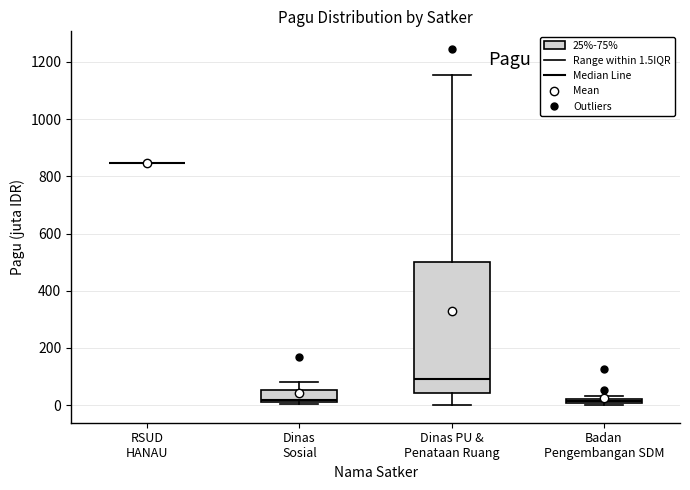

Where is the lower edge of the box for Dinas Sosial on the y-axis? The values are not printed on the chart, so give them approximately, as read against the axis.

20